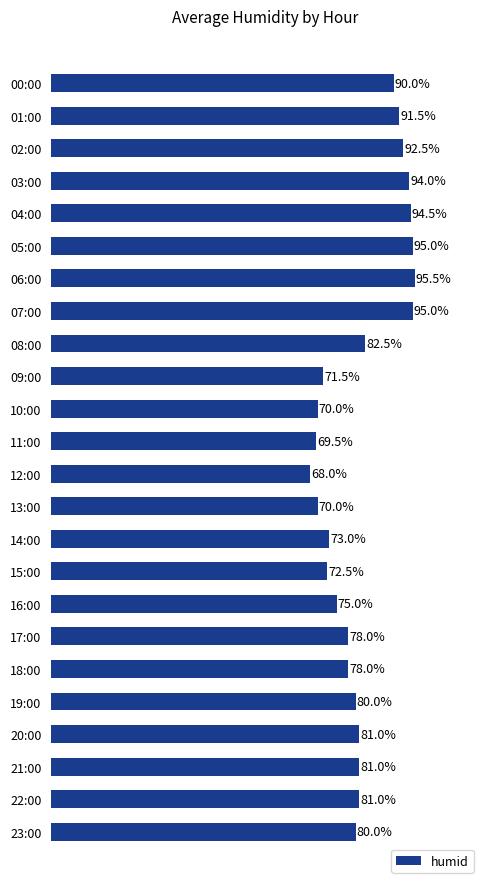

At which category does the chart reach its peak across all series?

06:00